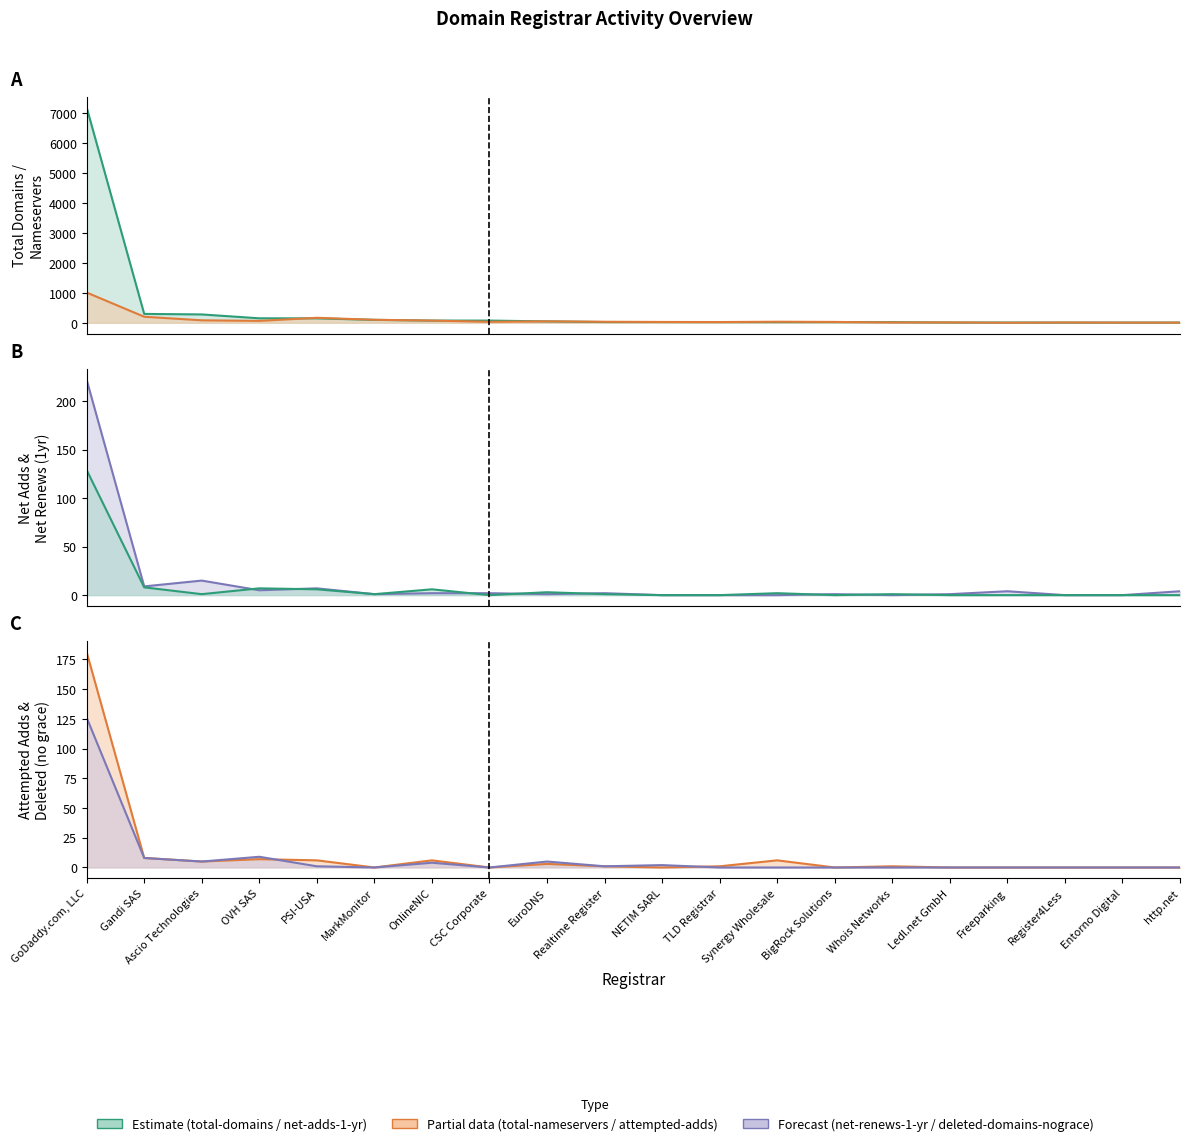

The value of attempted-adds at EuroDNS is 3. True or false?

True